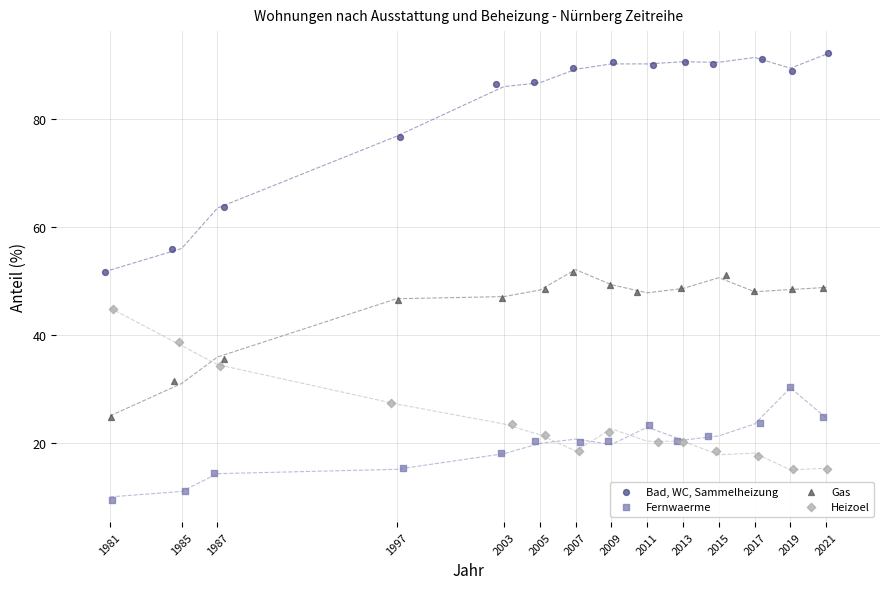

What are all the series names shown in the legend?

Bad, WC, Sammelheizung, Fernwaerme, Gas, Heizoel